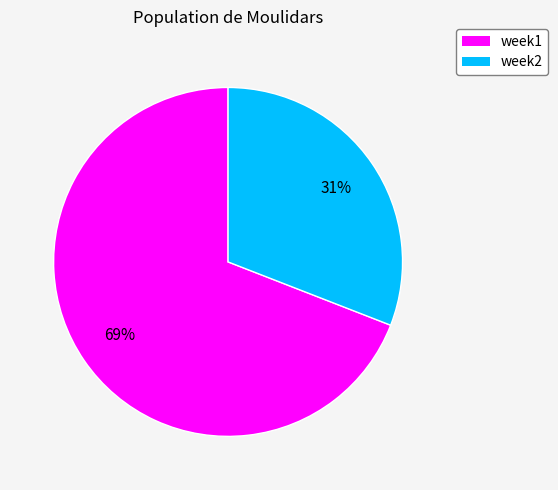

The week1 slice represents 69% of the pie. True or false?

True